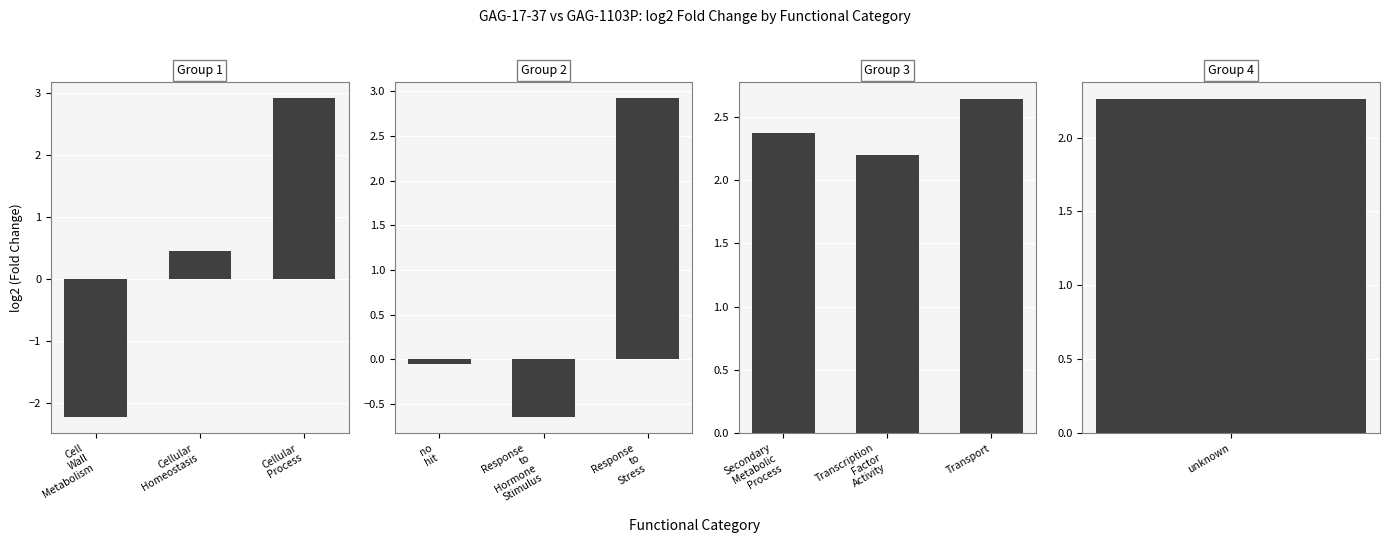

Are the bars horizontal?

No